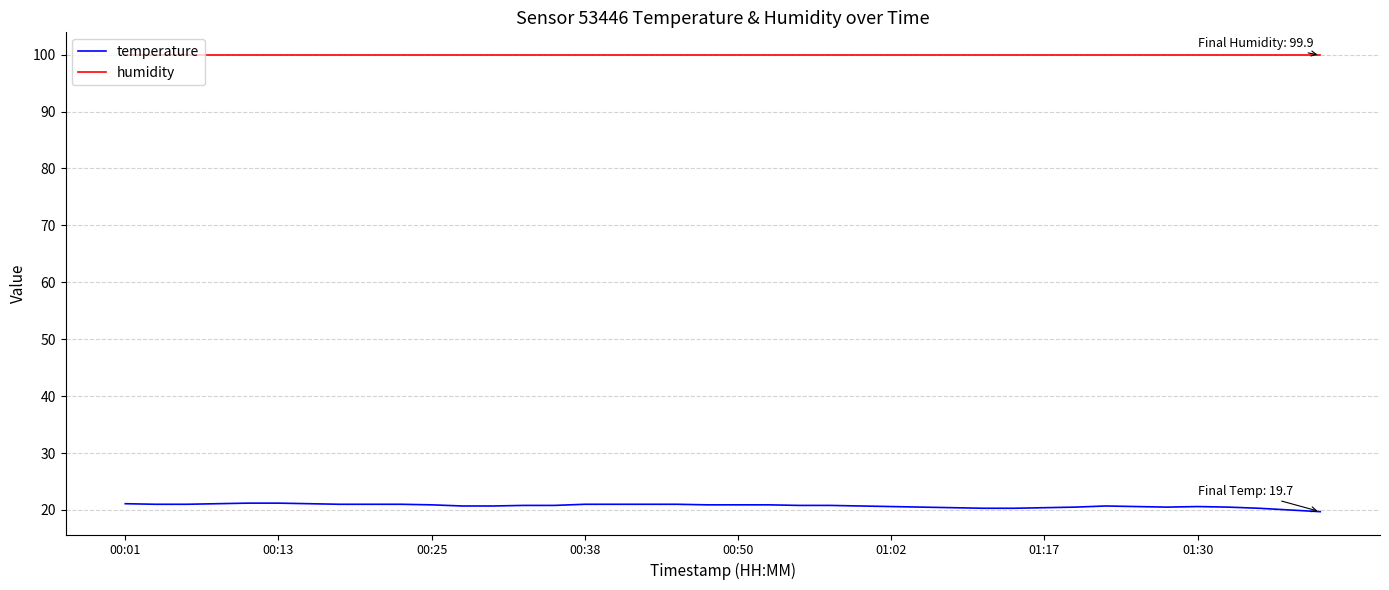

Rank the series by their average value, from lowest to highest.

temperature, humidity